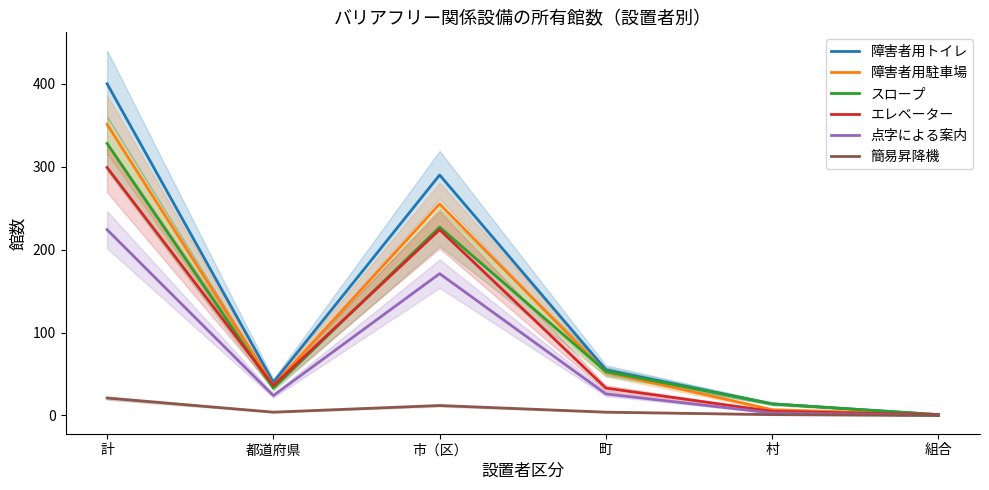

Between 村 and 市（区）, which is larger?

市（区）